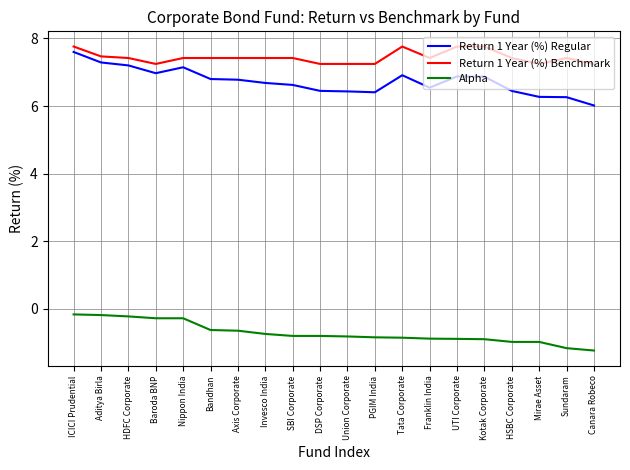

At Franklin India, list the series in order from smallest to largest.

Alpha, Return 1 Year (%) Regular, Return 1 Year (%) Benchmark